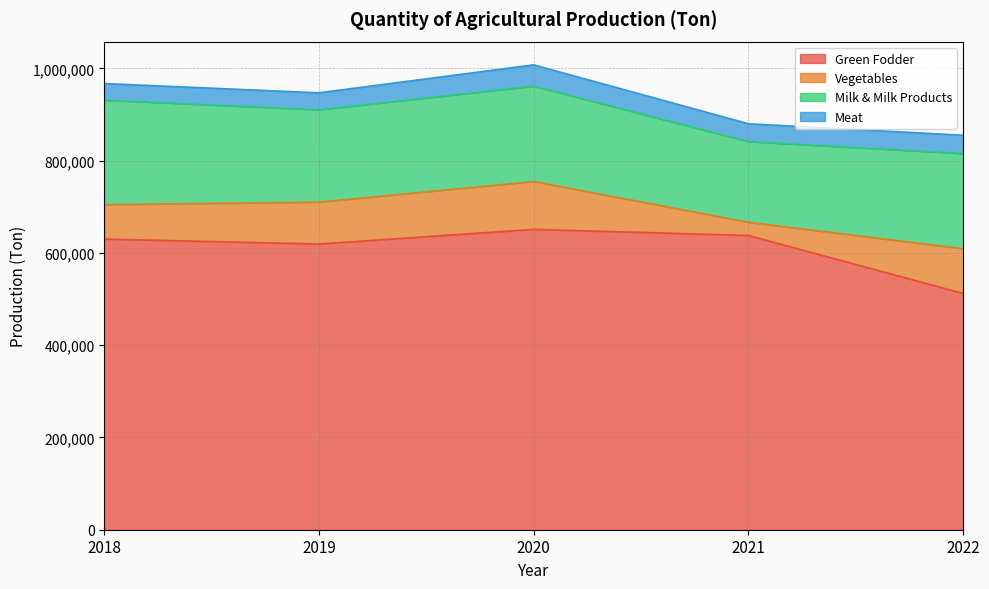

How many interior local valleys does the Meat series have?

1